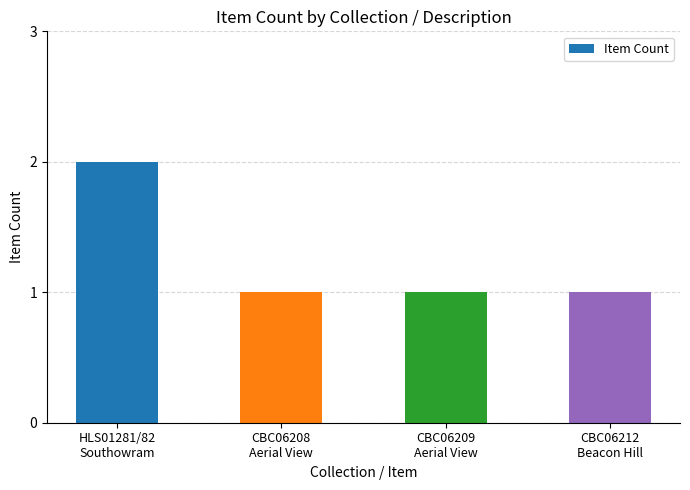

What is the sum of all values?

5